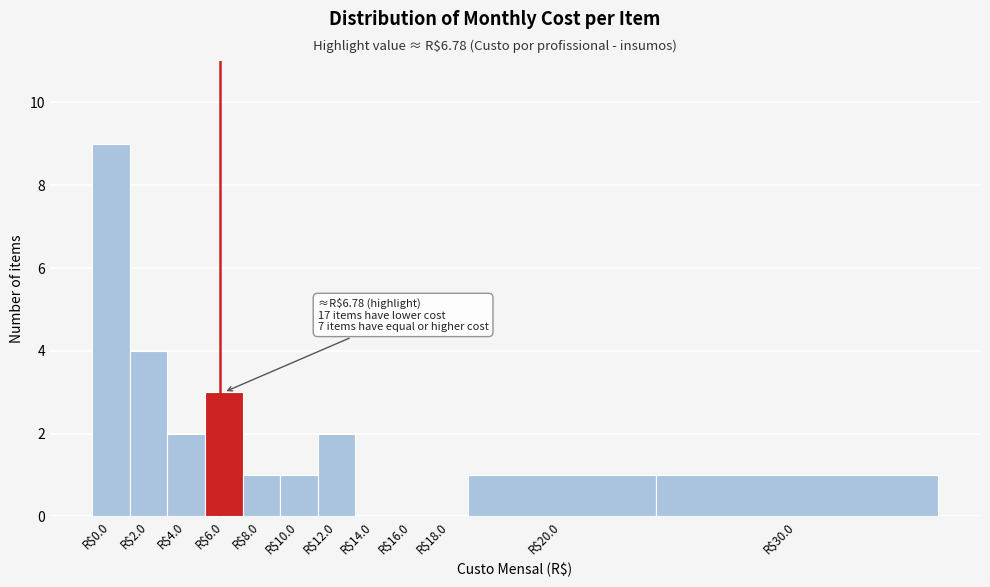

The chart shows a value of 15 at R$0.0. True or false?

False